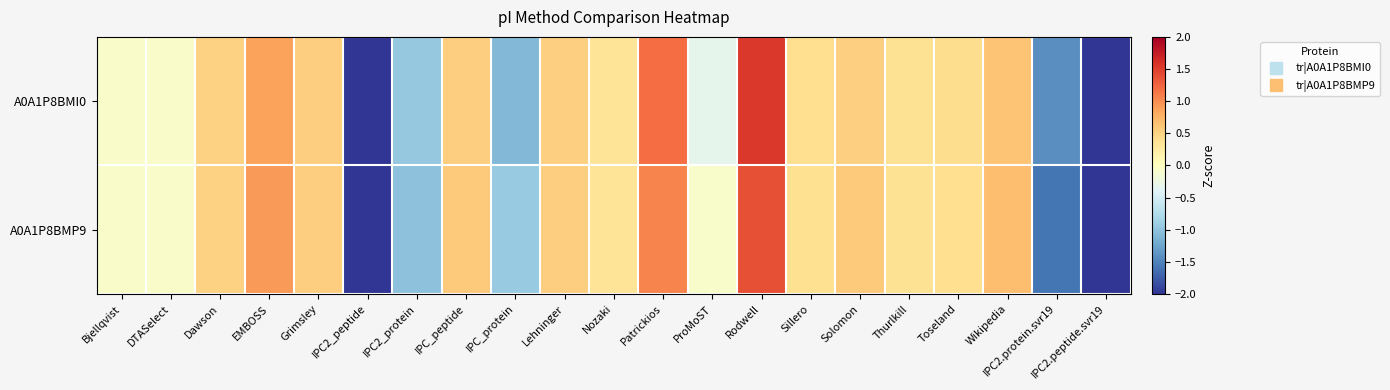

Which category has the lowest value across all series?

IPC2.peptide.svr19